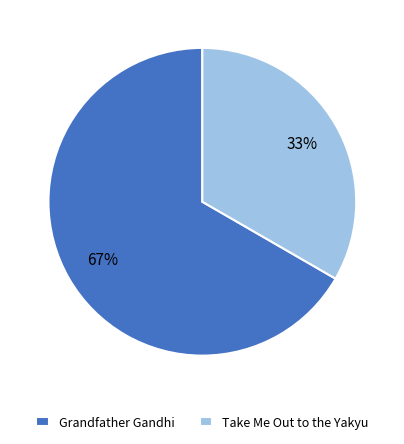

Do Take Me Out to the Yakyu and Grandfather Gandhi together represent more than half of the pie?

Yes